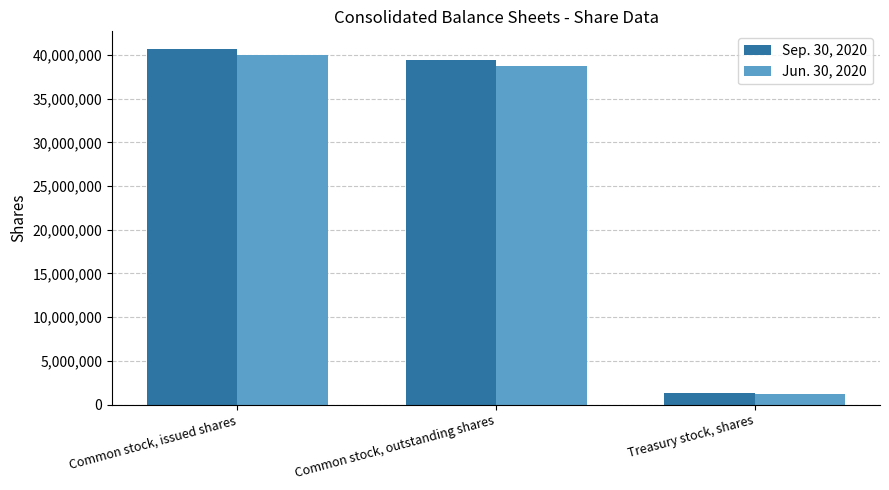

What is the difference between the highest and lowest values at Common stock, outstanding shares?

594570